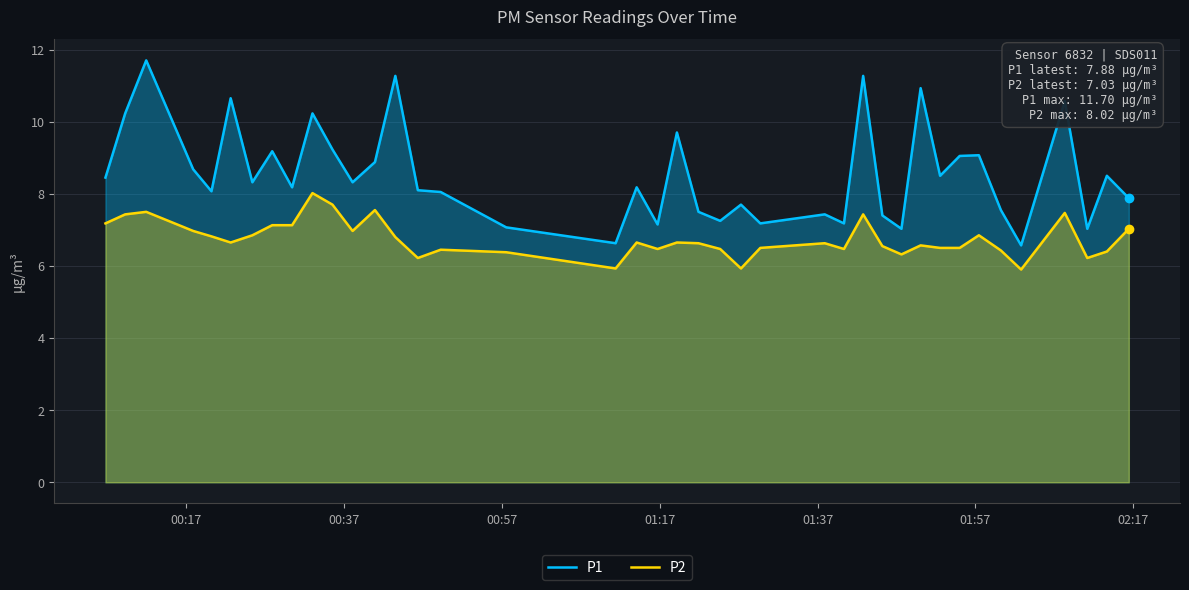

What is the difference between the maximum and minimum values in the P1 series?

5.1